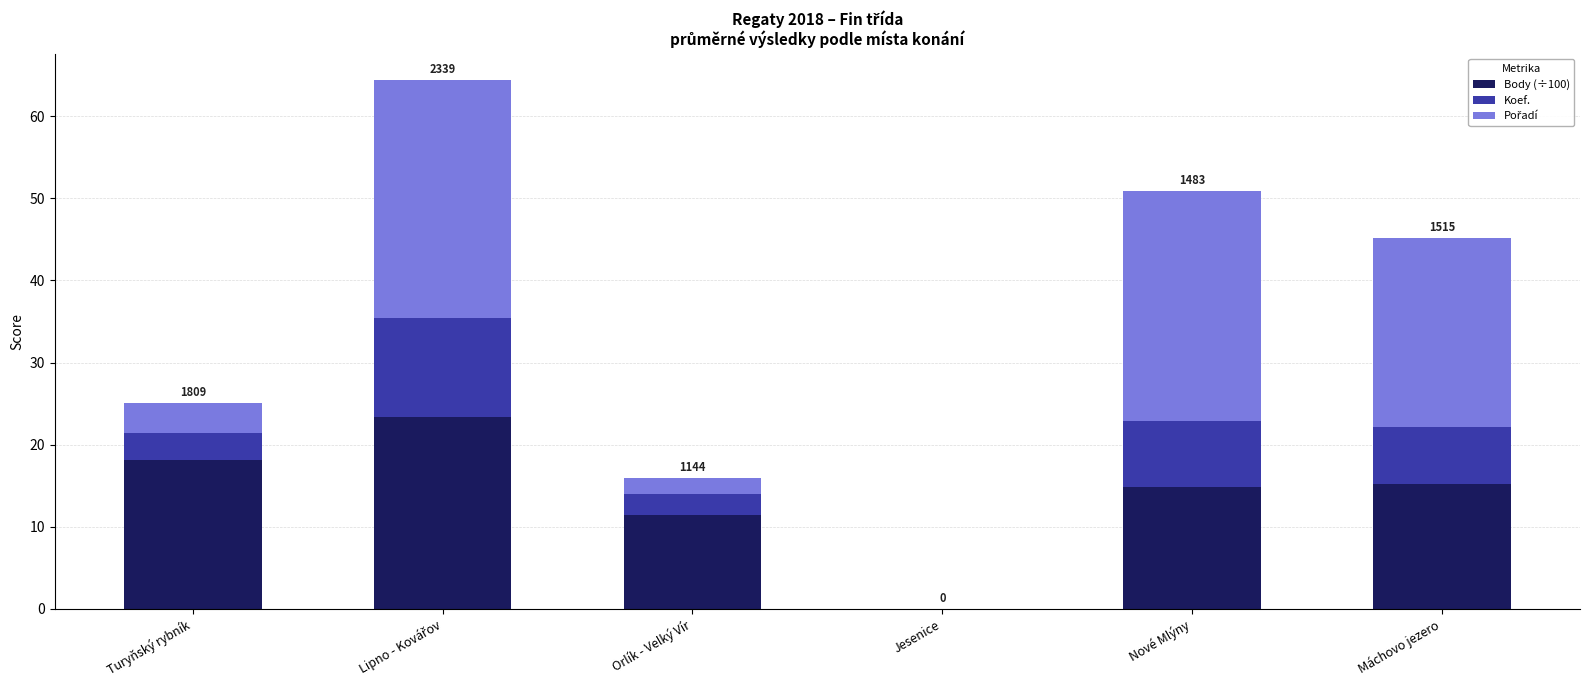

Where is Body (÷100) nearest to the value 11?

Orlík - Velký Vír